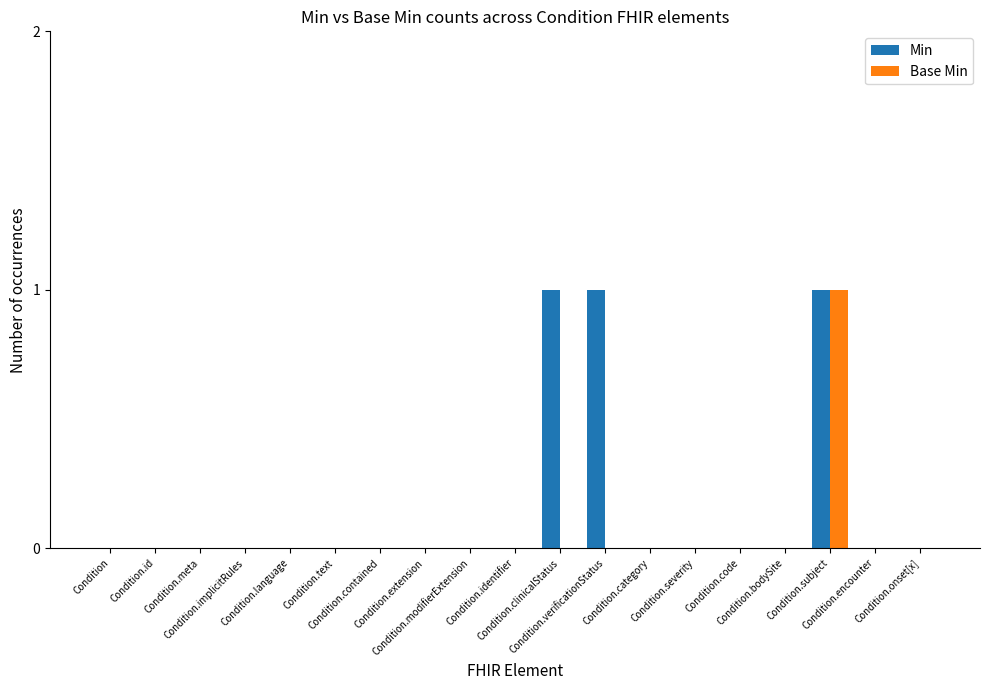

Which series has the largest total across all categories?

Min